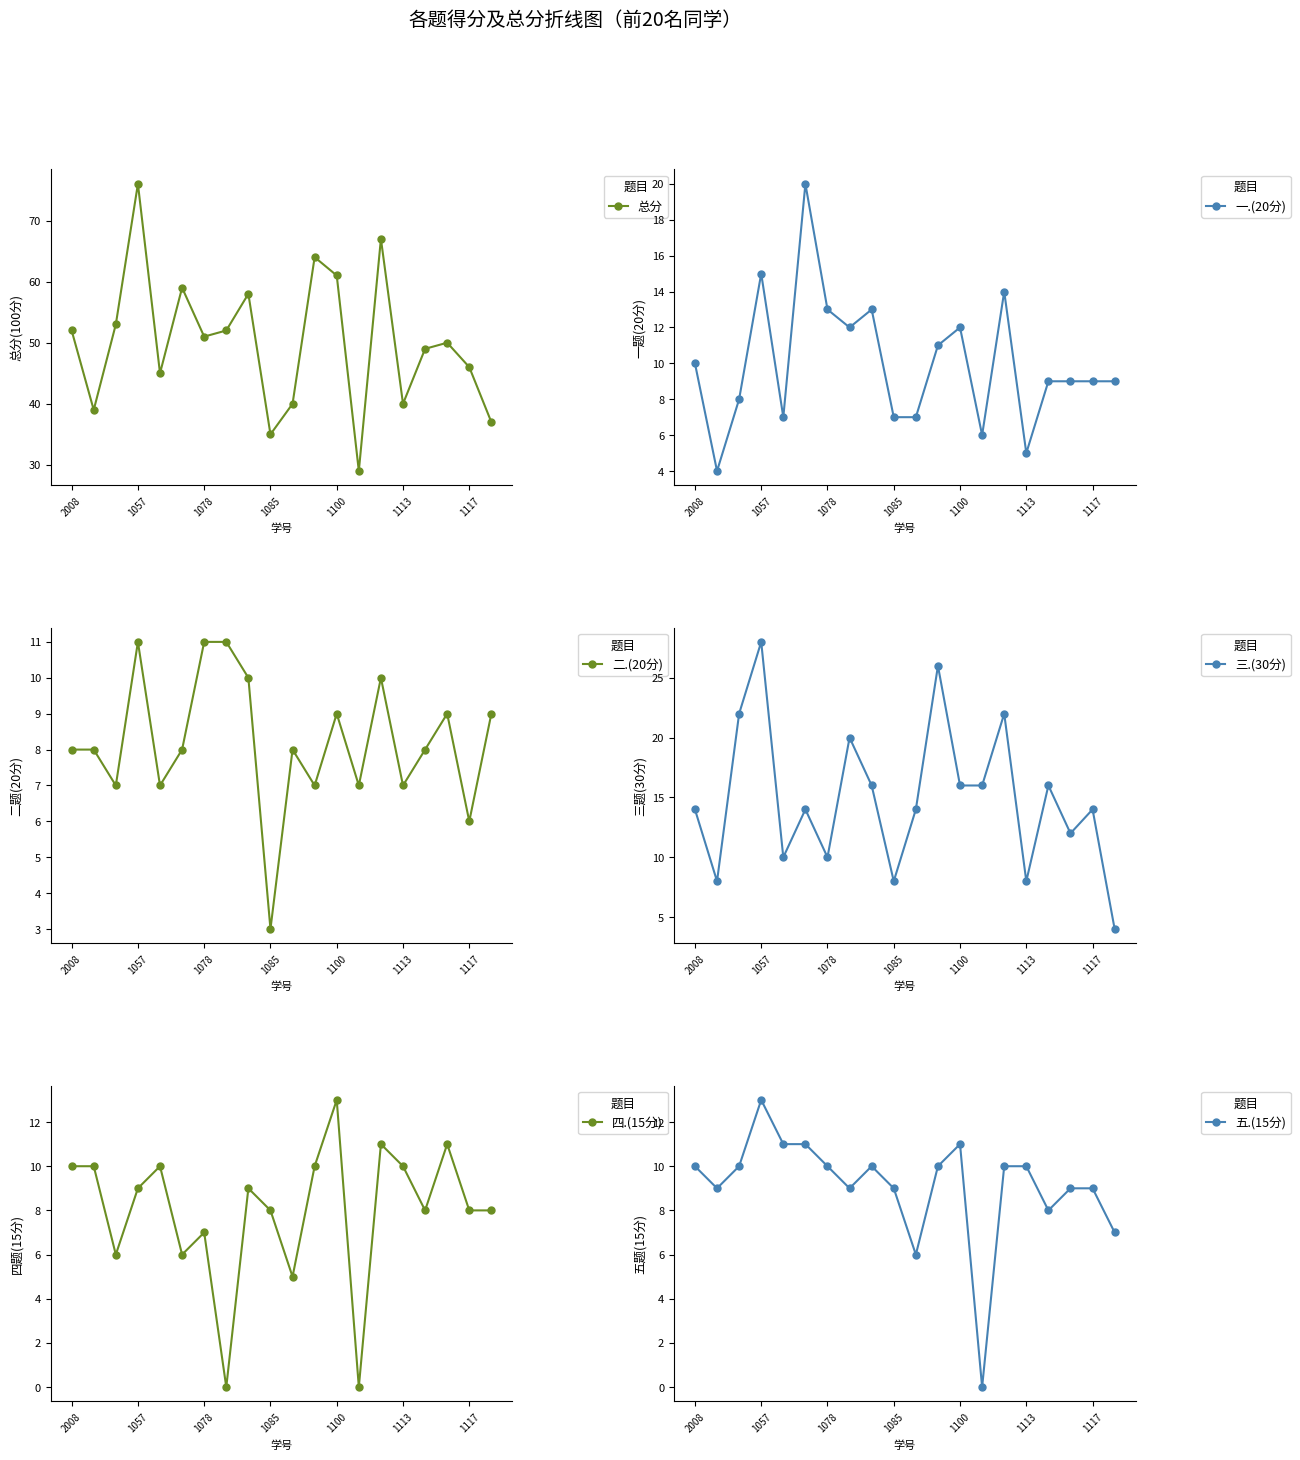

Reading right to left, list all the values displayed in this chart.

总分: 37	46	50	49	40	67	29	61	64	40	35	58	52	51	59	45	76	53	39	52
一.(20分): 9	9	9	9	5	14	6	12	11	7	7	13	12	13	20	7	15	8	4	10
二.(20分): 9	6	9	8	7	10	7	9	7	8	3	10	11	11	8	7	11	7	8	8
三.(30分): 4	14	12	16	8	22	16	16	26	14	8	16	20	10	14	10	28	22	8	14
四.(15分): 8	8	11	8	10	11	0	13	10	5	8	9	0	7	6	10	9	6	10	10
五.(15分): 7	9	9	8	10	10	0	11	10	6	9	10	9	10	11	11	13	10	9	10